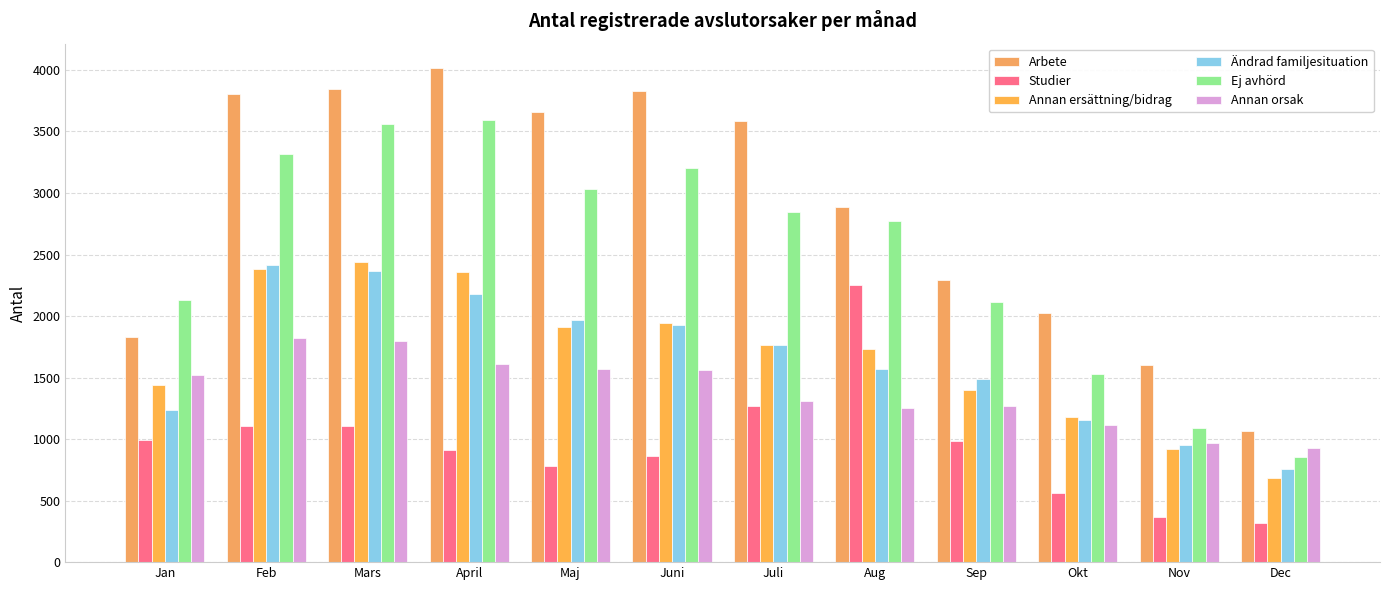

What is the total value across all series at Okt?

7570